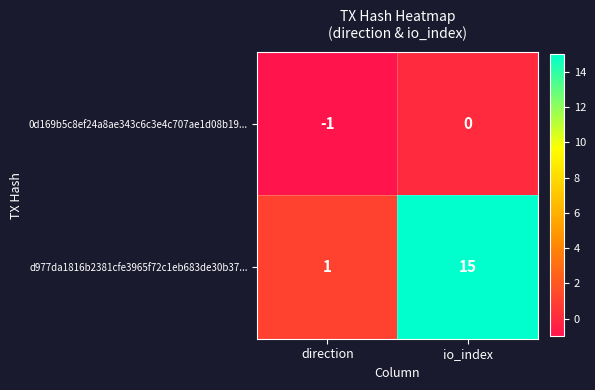

Rank the series by their maximum value, from highest to lowest.

d977da1816b2381cfe3965f72c1eb683de30b37..., 0d169b5c8ef24a8ae343c6c3e4c707ae1d08b19...